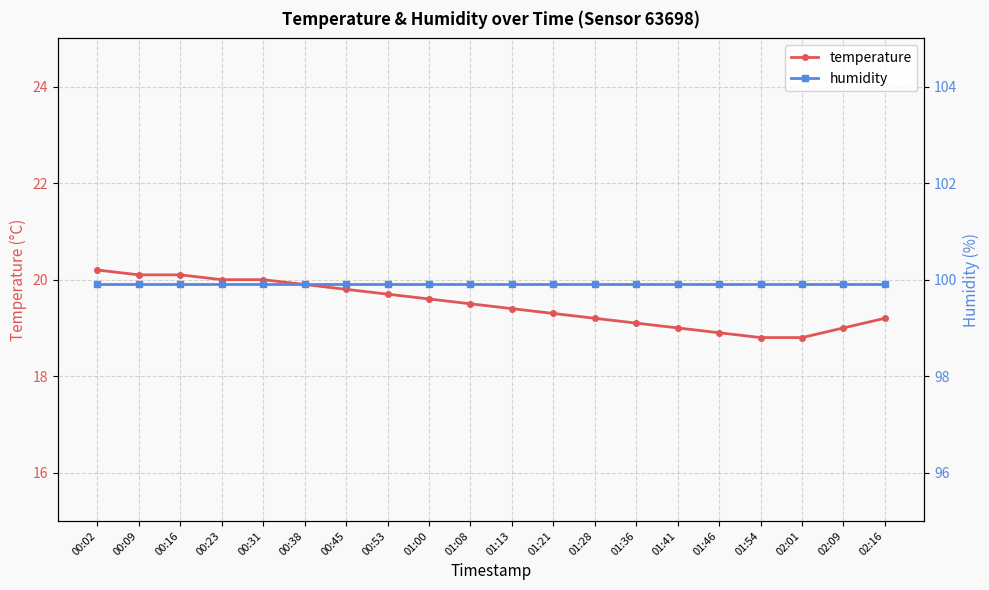

Where is humidity nearest to the value 99?

00:02